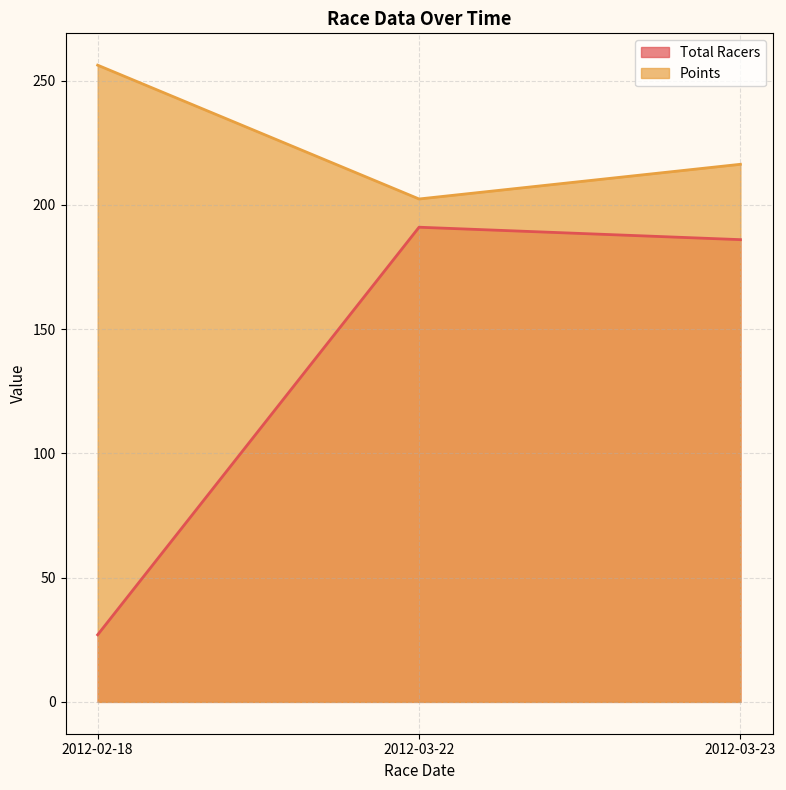

What is the label of the 2nd point from the left?

2012-03-22